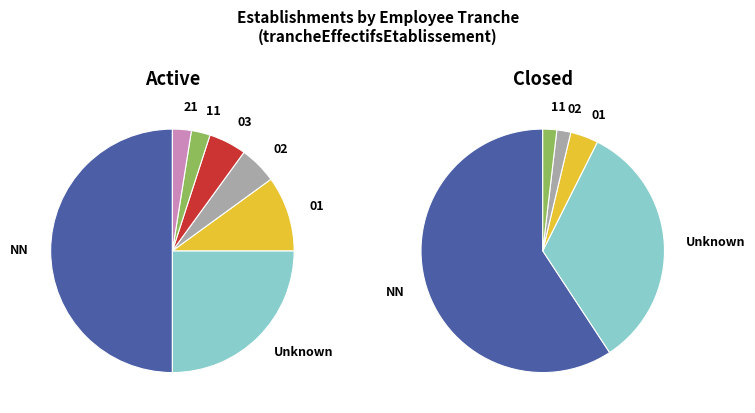

What percentage is the 11 slice, to the nearest percent?

2%